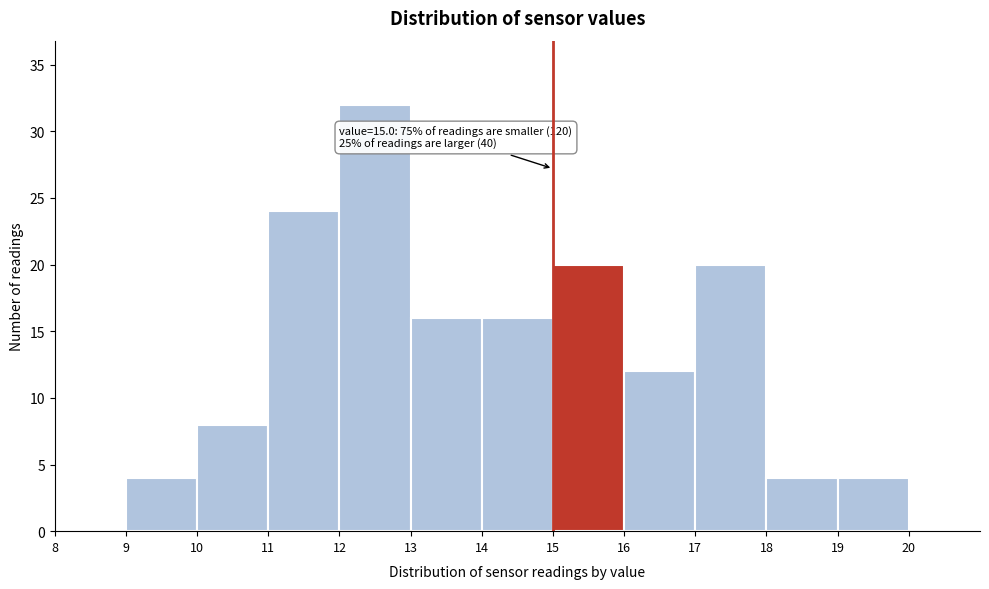

Over which range of the x-axis is the bar tallest?

12 to 13